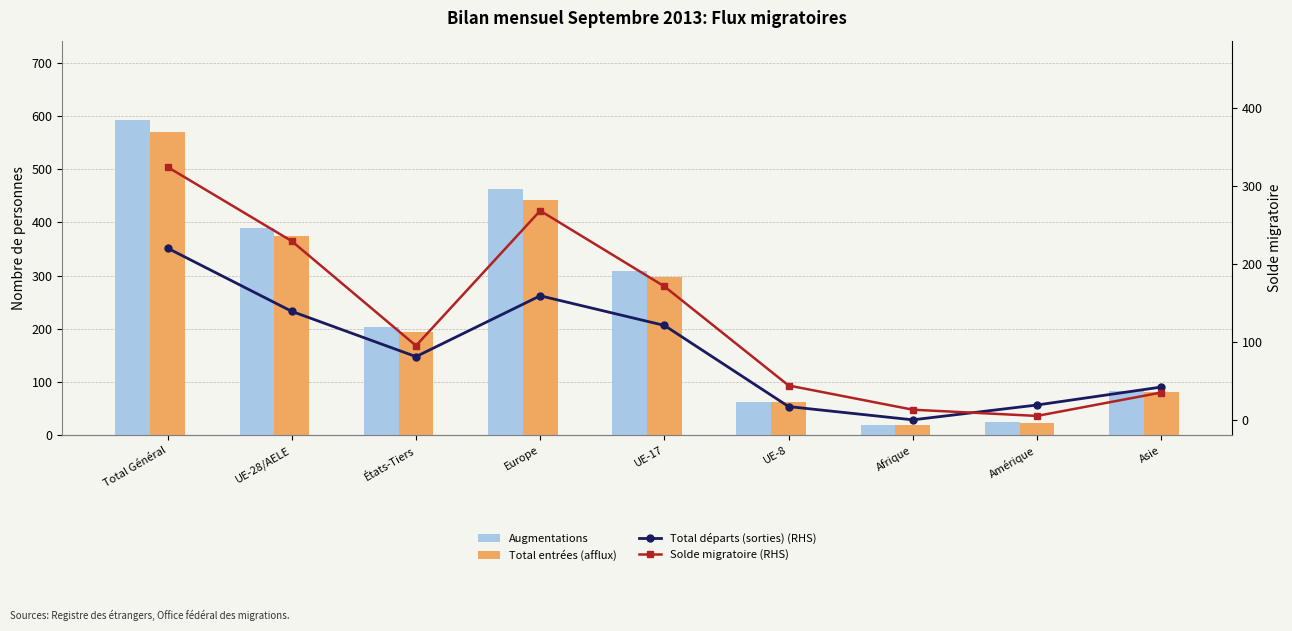

At how many categories does at least one series exceed 394?

2